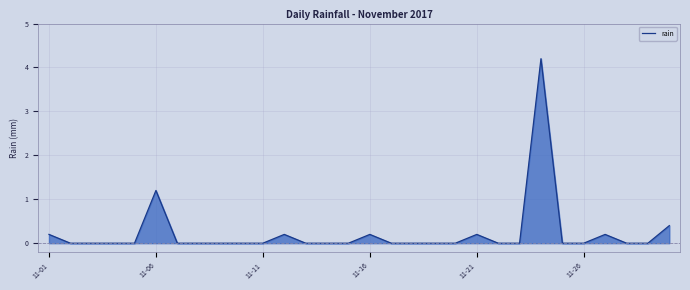

How many lines are shown in the chart?

1